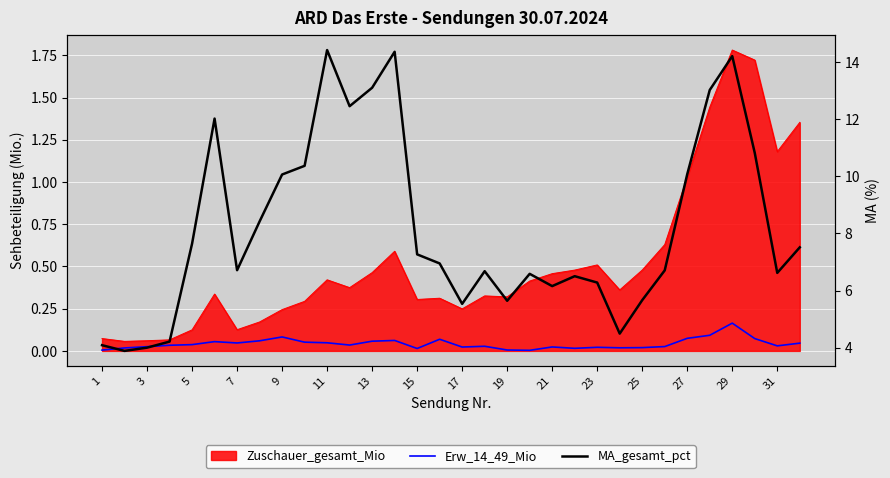

What is the difference between the maximum and minimum values in the MA_gesamt_pct series?

10.5